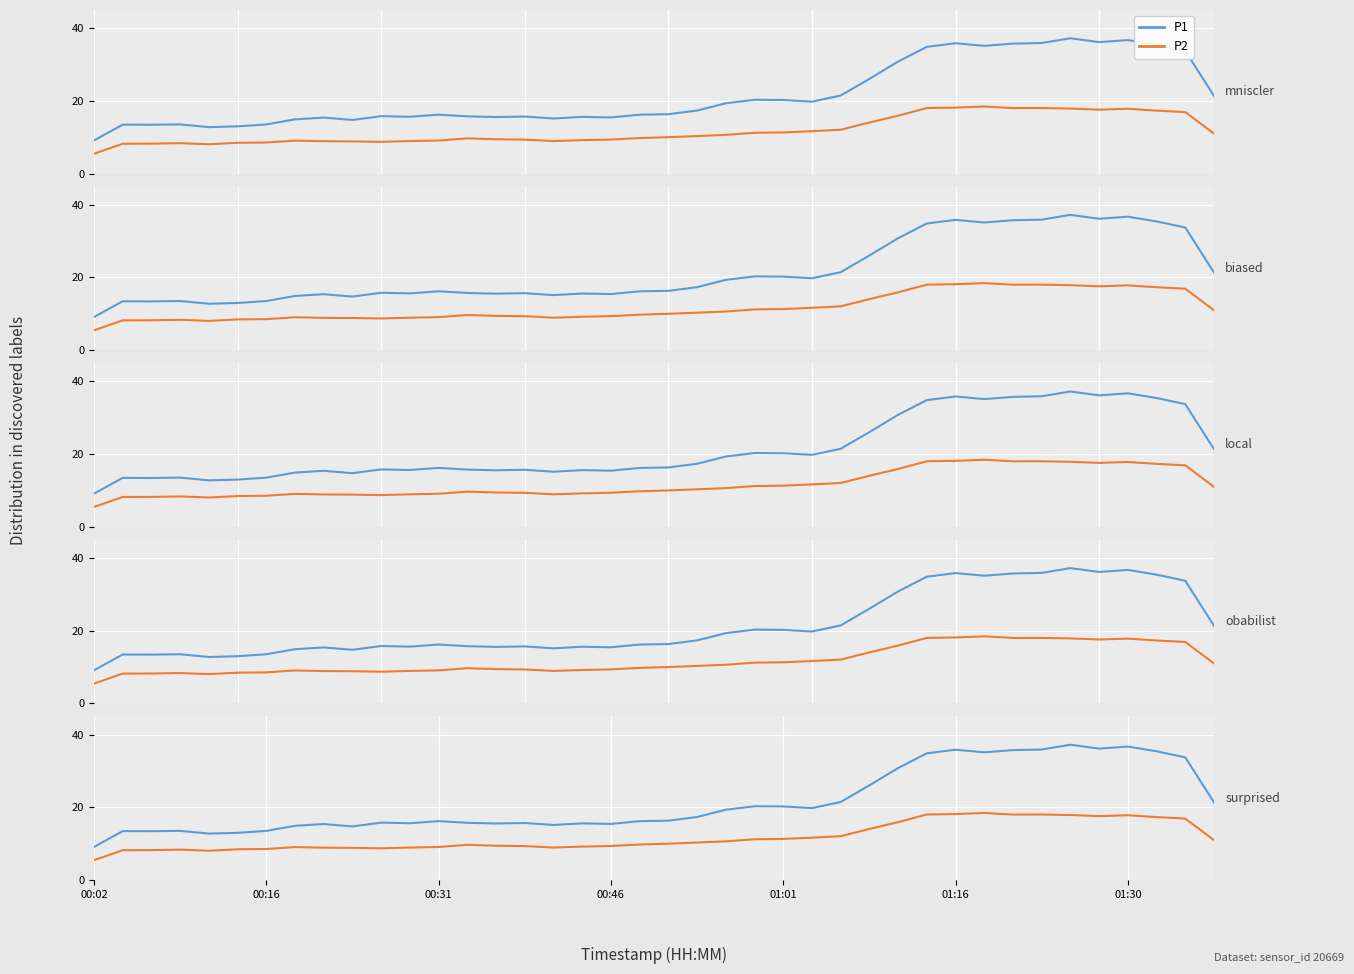

What is the average value of the P2 series?

11.8